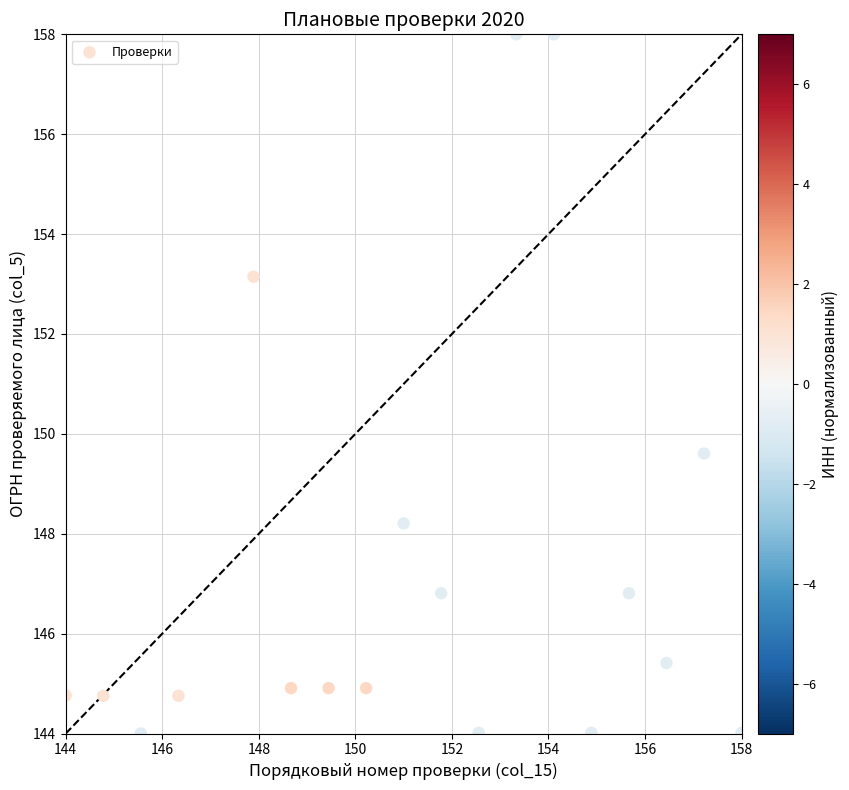

What is the range of X values (max minus min)?

14.0